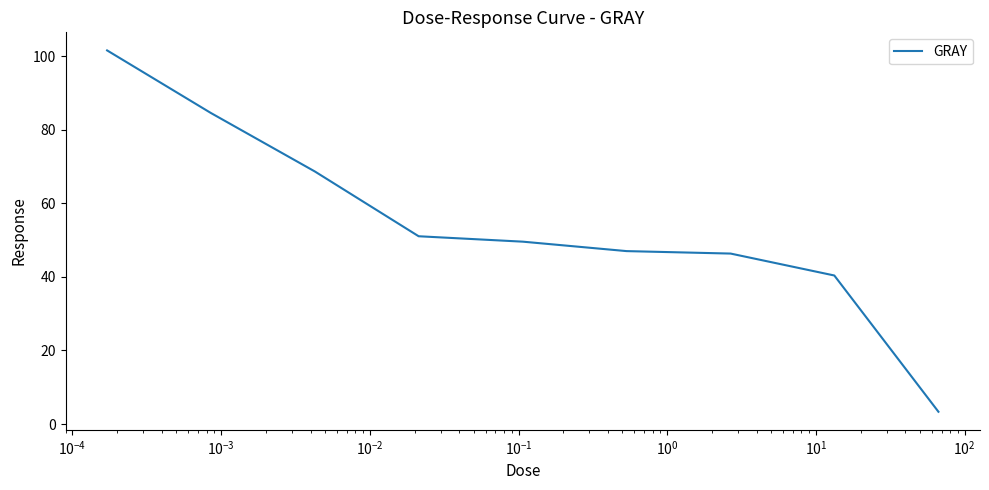

What is the smallest value displayed?

3.3